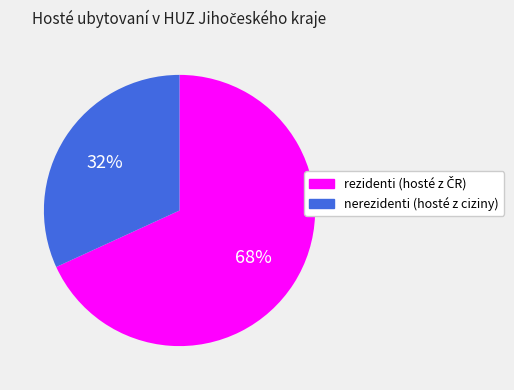

To the nearest percent, what percentage of the pie is nerezidenti (hosté z ciziny)?

32%